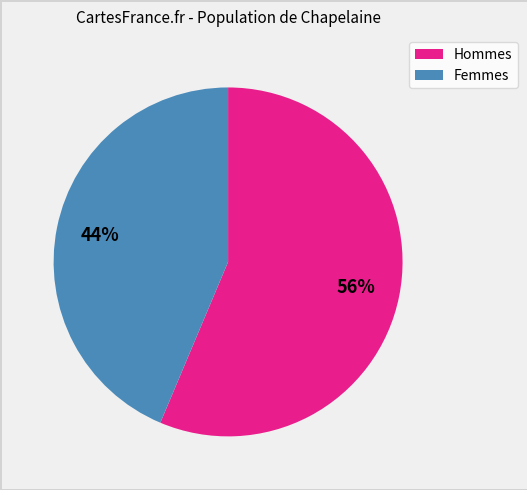

To the nearest percent, what is the average slice percentage?

50%